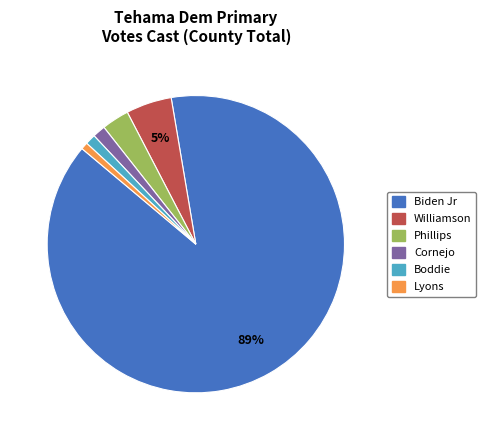

Count the number of slices in the pie.

6